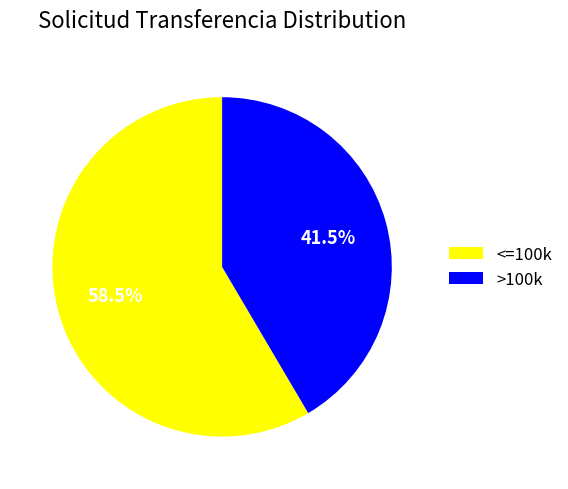

Rank the categories by value from lowest to highest.

>100k, <=100k